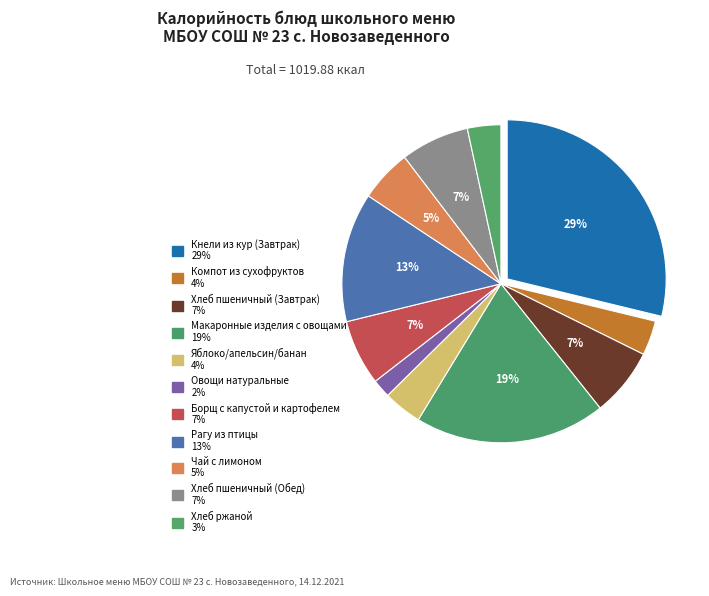

What percentage is the Чай с лимоном slice, to the nearest percent?

5%